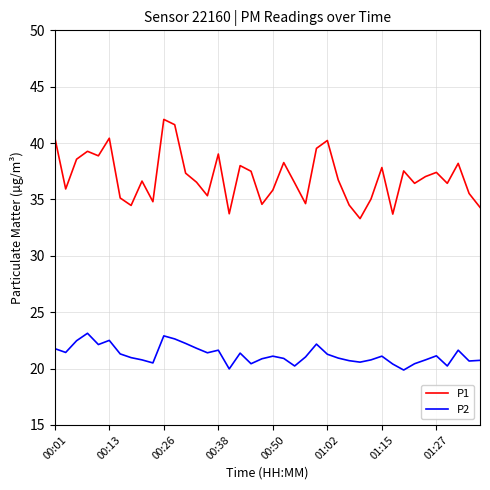

Does the chart have visible grid lines?

Yes